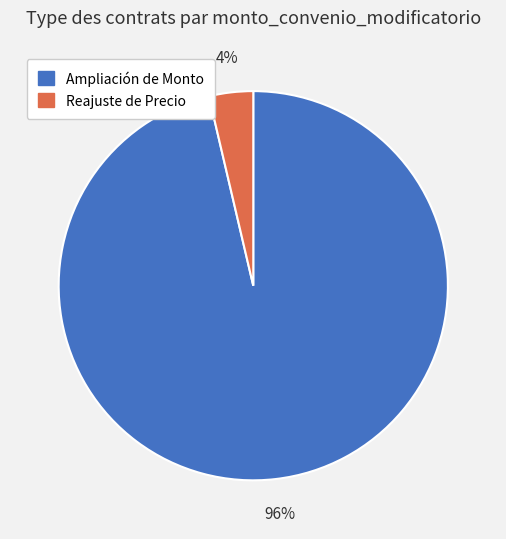

Which slice is the largest?

Ampliación de Monto